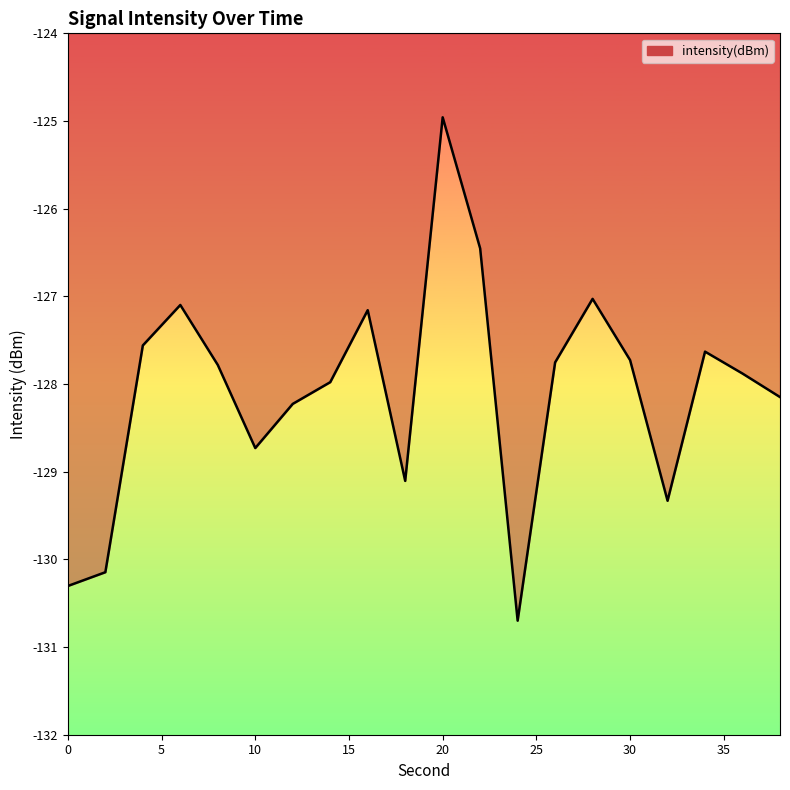

What is the smallest value displayed?

-130.7